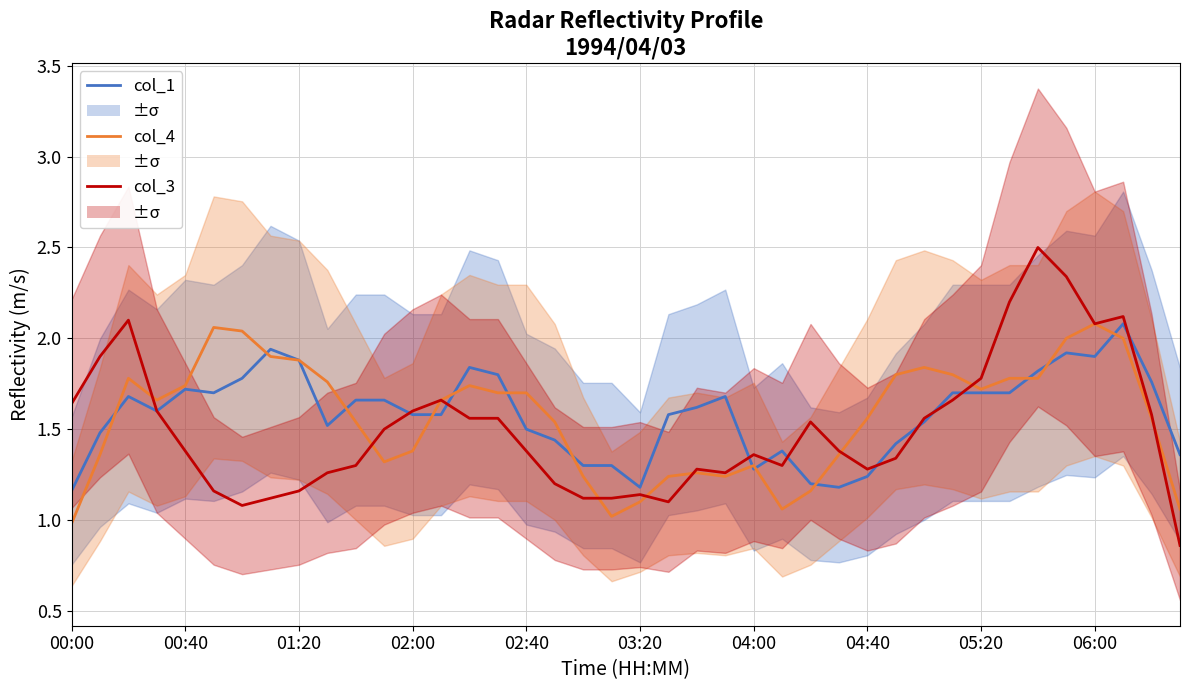

Which category has the highest value across all series?

34